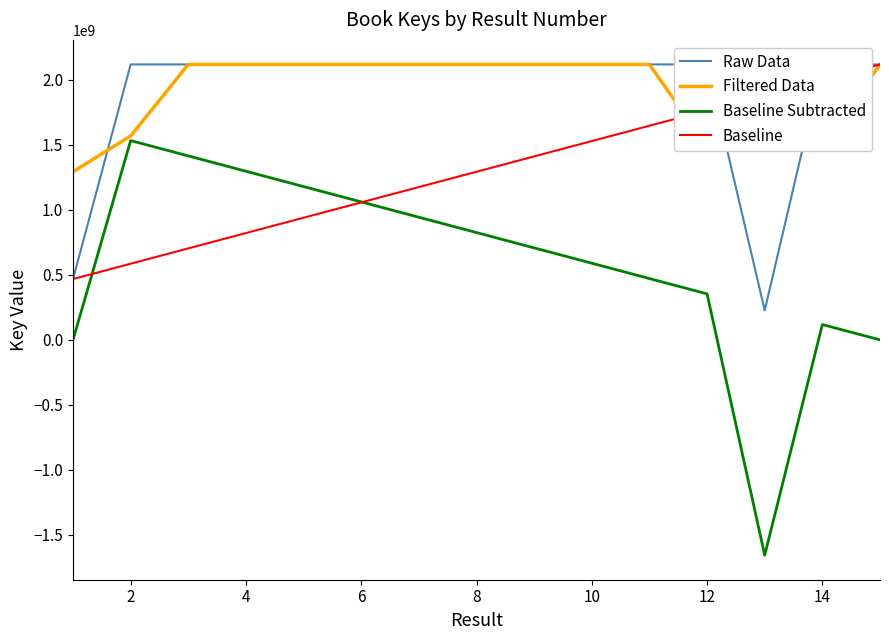

Which series has the largest range (max minus min)?

Baseline Subtracted